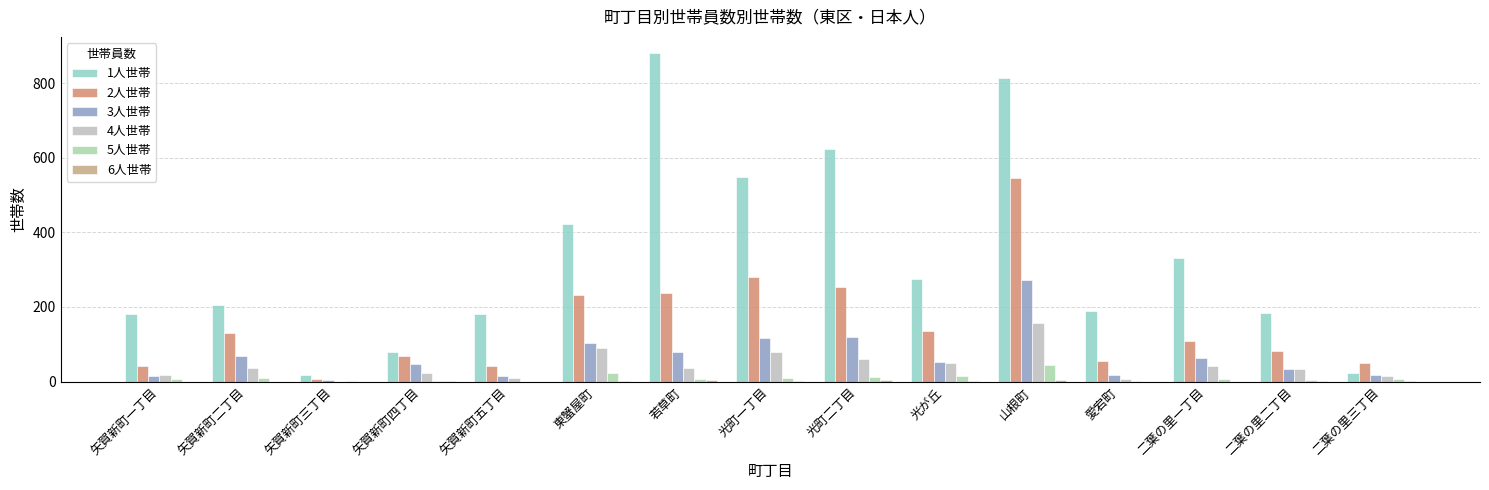

What is the total value across all series at 光町二丁目?

1071